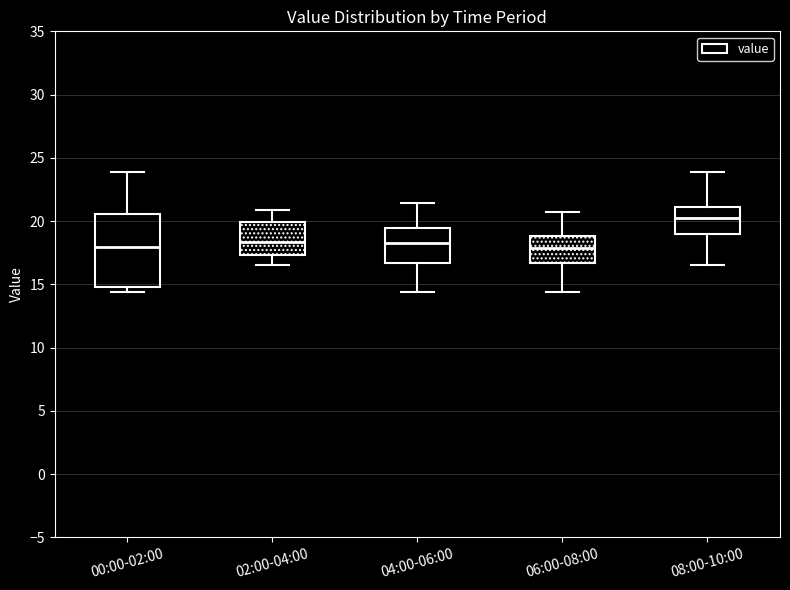

Where does the lower whisker of the box for 08:00-10:00 end on the y-axis? The values are not printed on the chart, so give them approximately, as read against the axis.

16.5